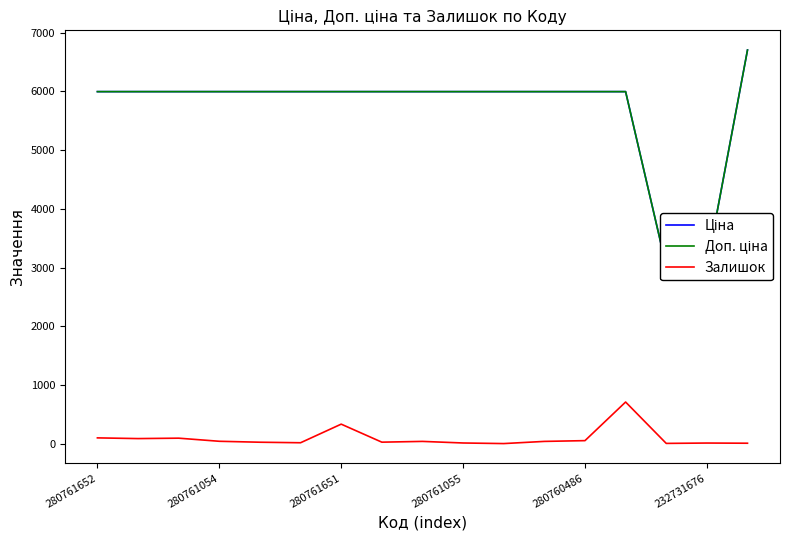

Is it true that Залишок equals 331 at 280761651?

True